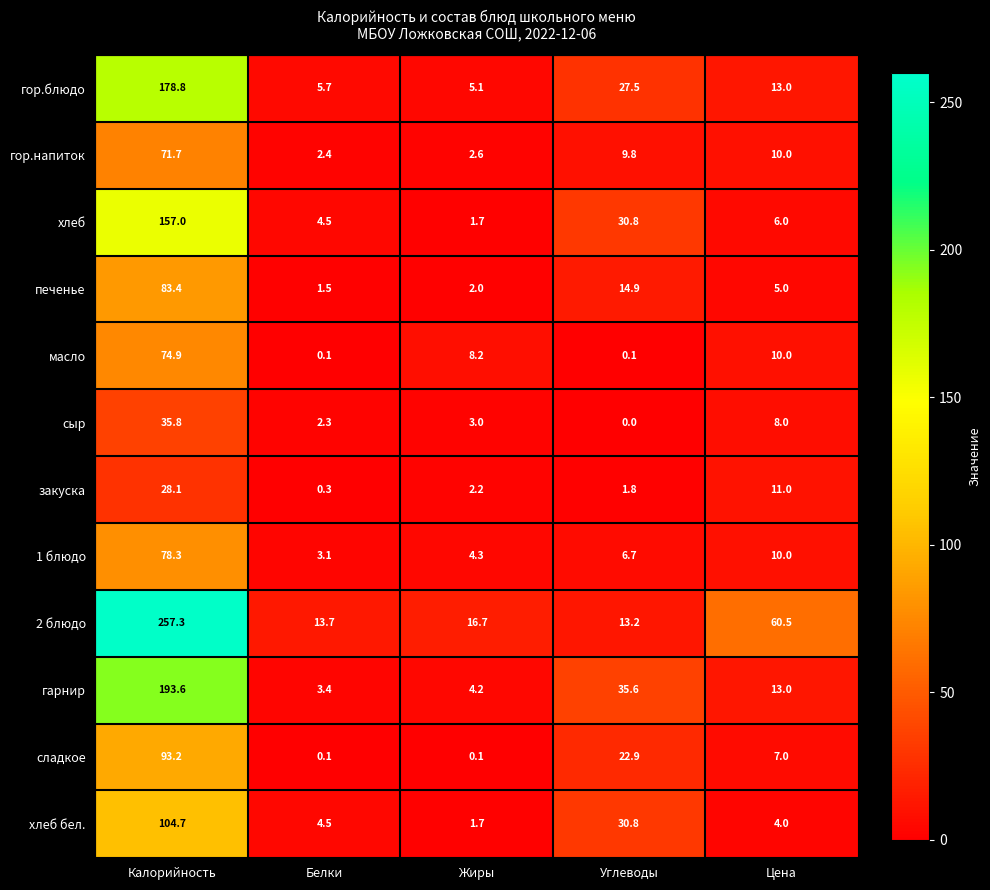

Between Калорийность and Цена, which series saw the biggest shift?

2 блюдо